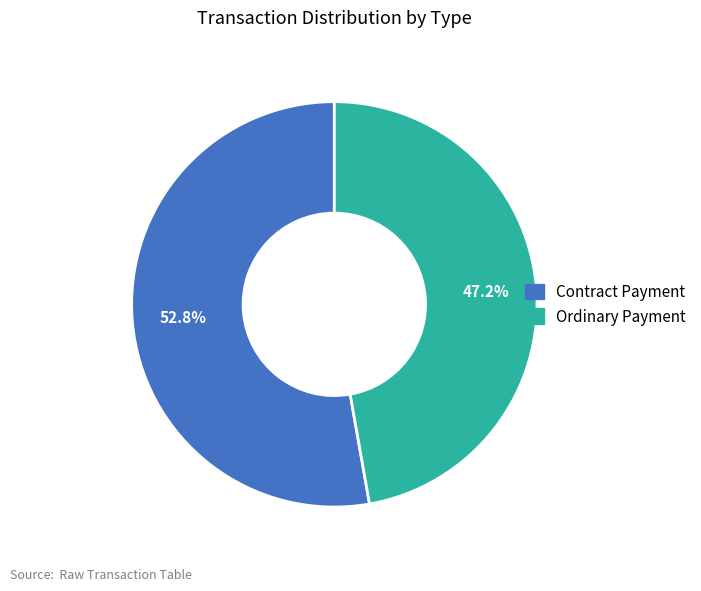

The Contract Payment slice represents 53% of the pie. True or false?

True